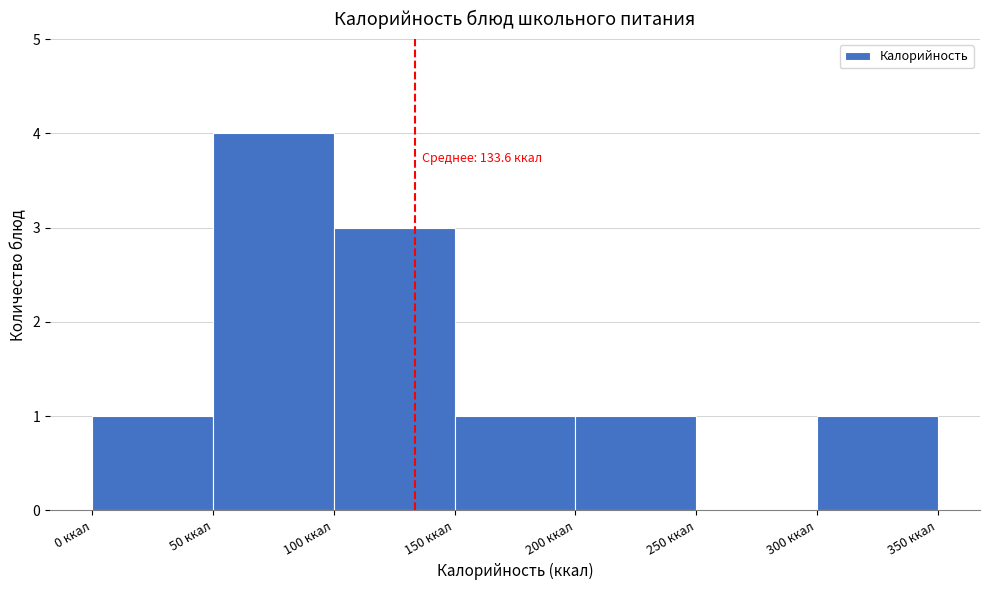

Which range on the x-axis has the tallest bar?

50 to 100